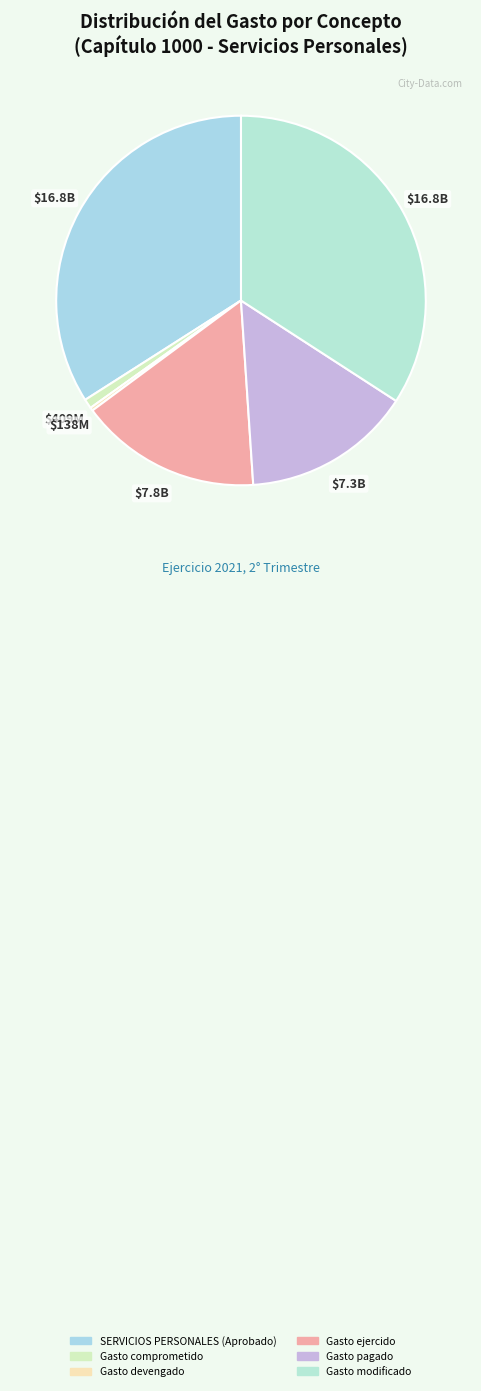

Does Gasto devengado represent more than half of the total?

No